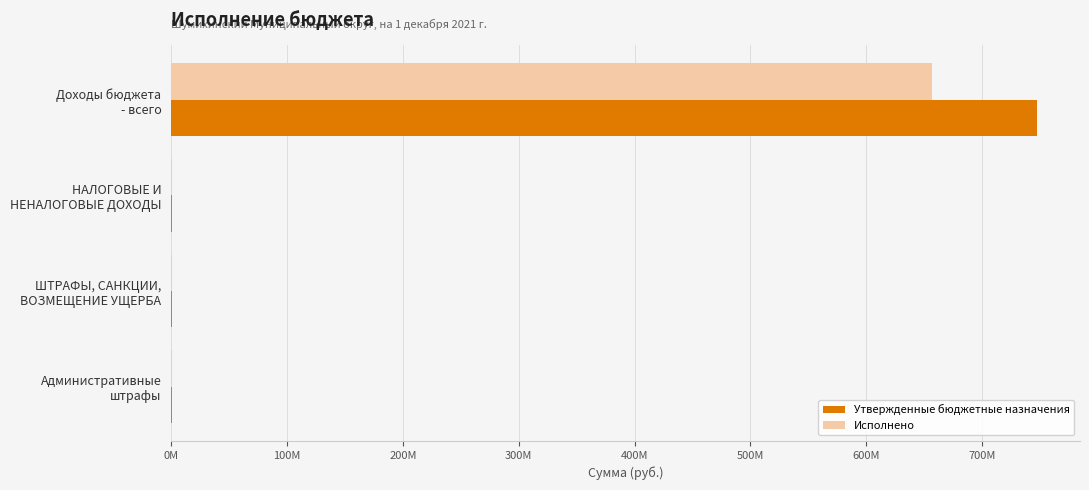

What are all the series names shown in the legend?

Утвержденные бюджетные назначения, Исполнено